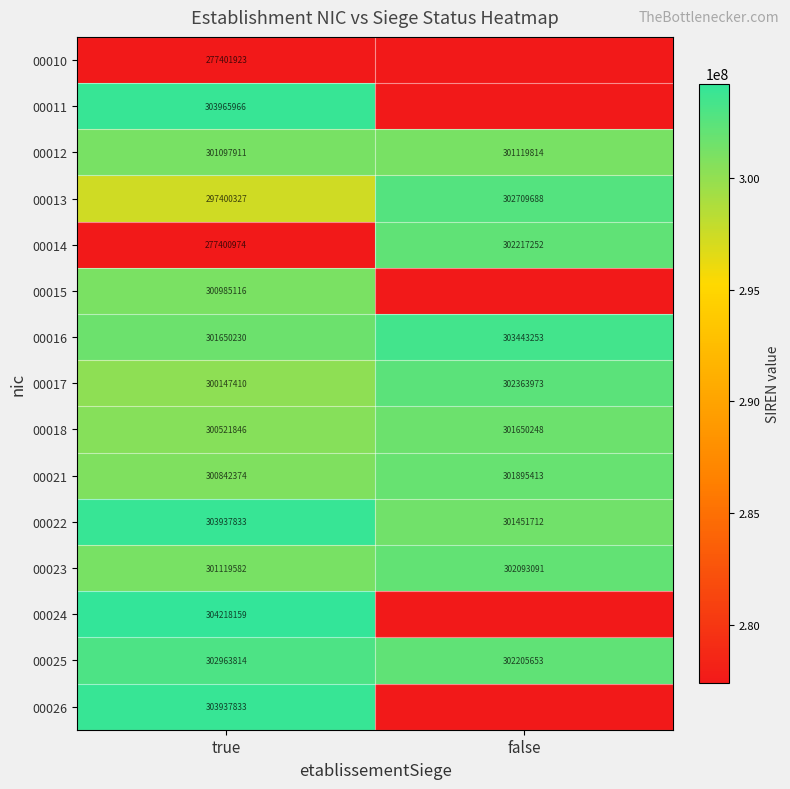

What is the difference between the highest and lowest values at true?

26817185